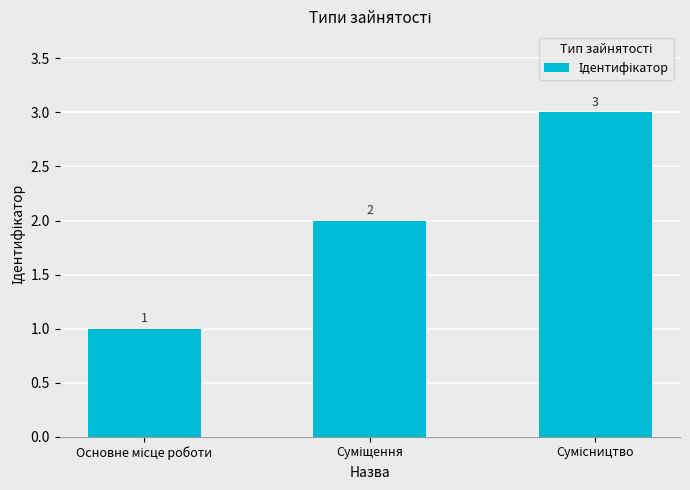

What is the value of the 1st bar from the left?

1